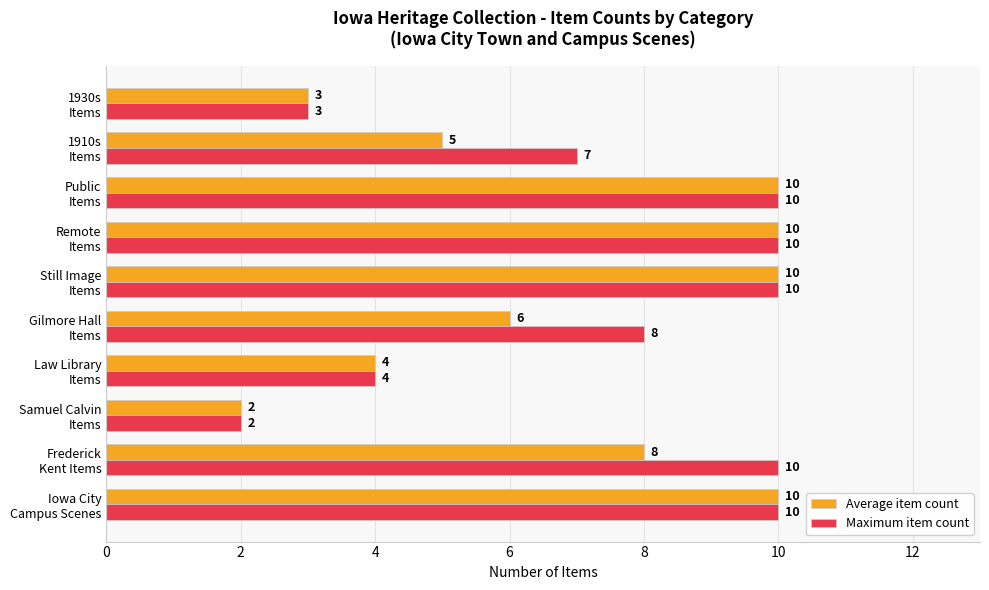

What is the difference between the maximum and minimum values in the Average item count series?

8